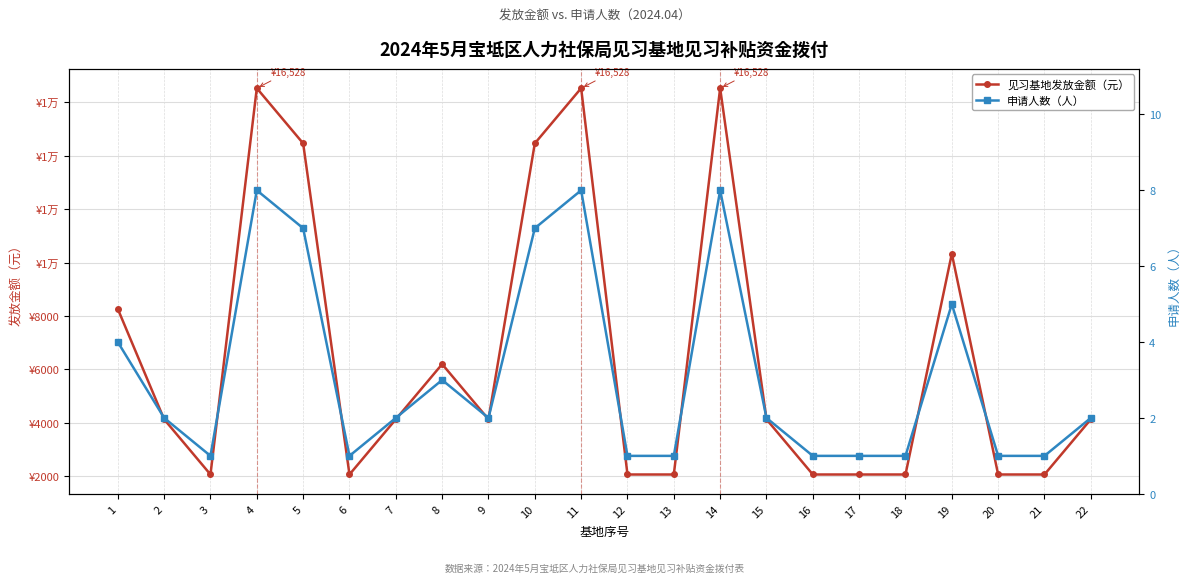

Is it true that 申请人数（人） equals 1 at 17?

False